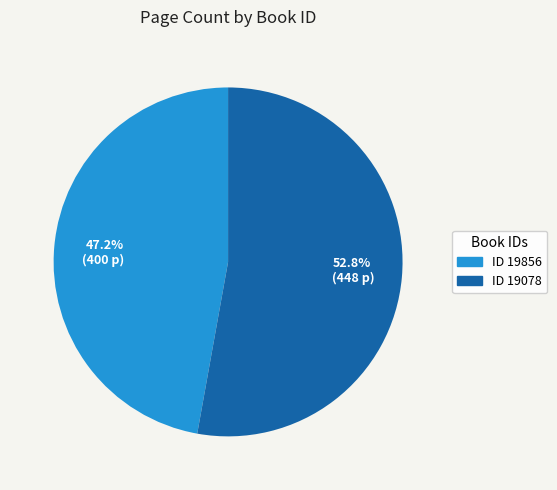

Count the number of slices in the pie.

2